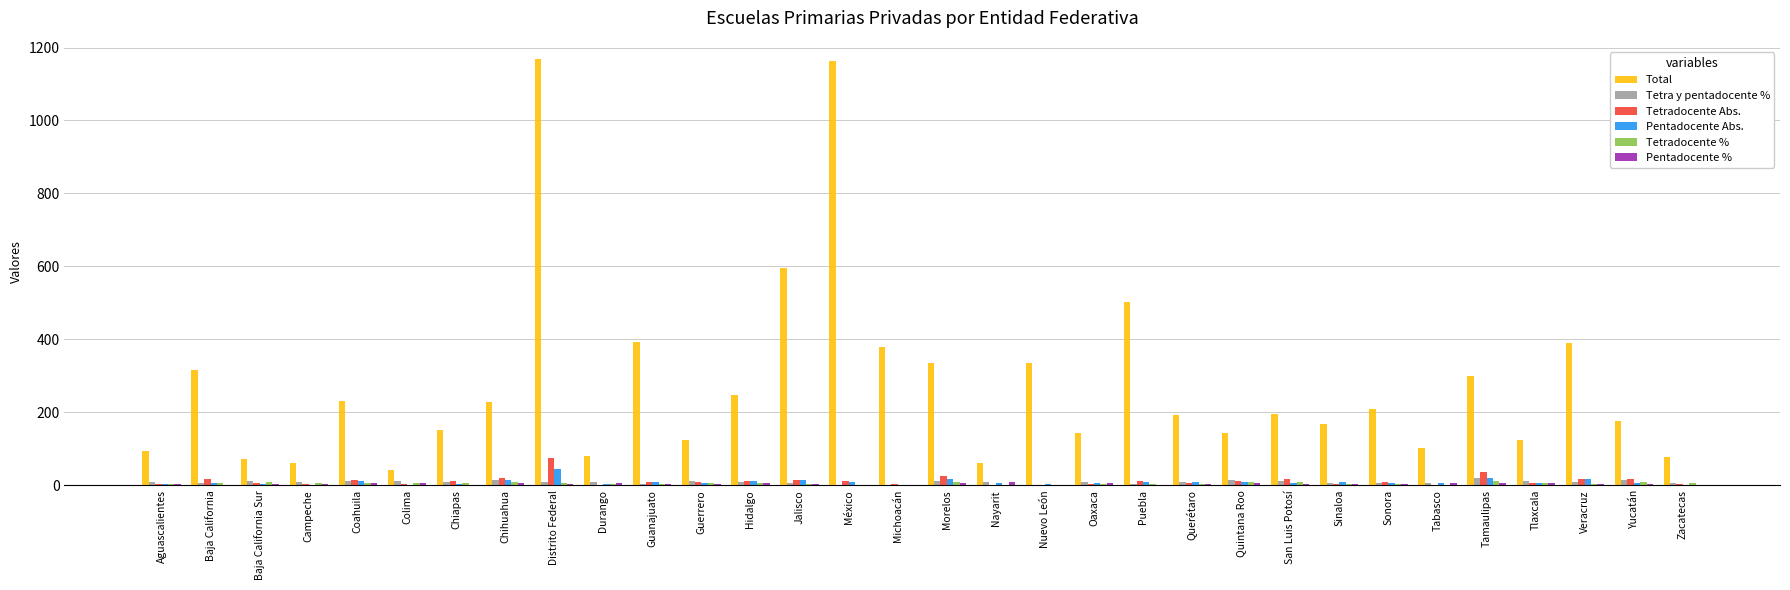

Which series changed the most between Coahuila and Distrito Federal?

Total